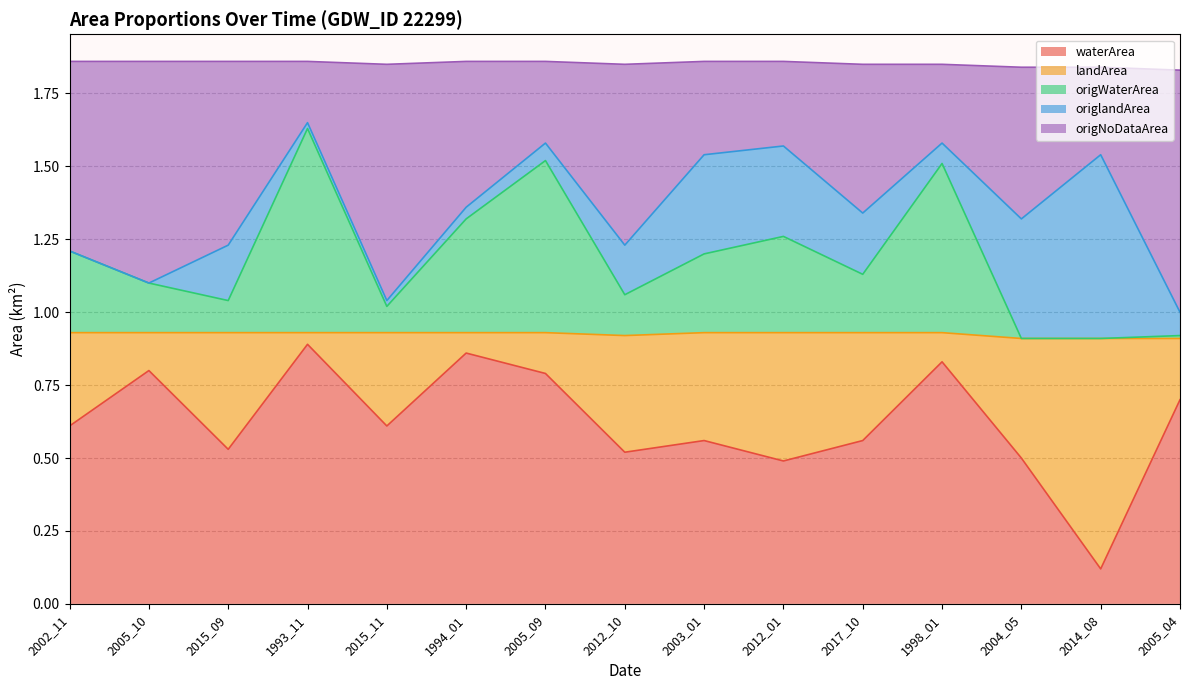

The waterArea series shows 0.2 at 2004_05. True or false?

False